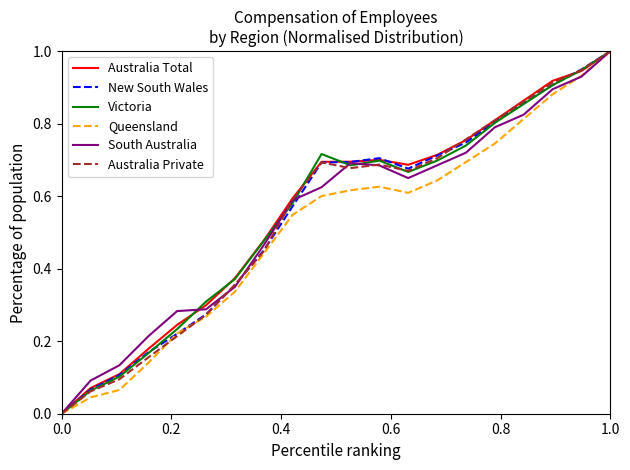

What are all the series names shown in the legend?

Australia Total, New South Wales, Victoria, Queensland, South Australia, Australia Private